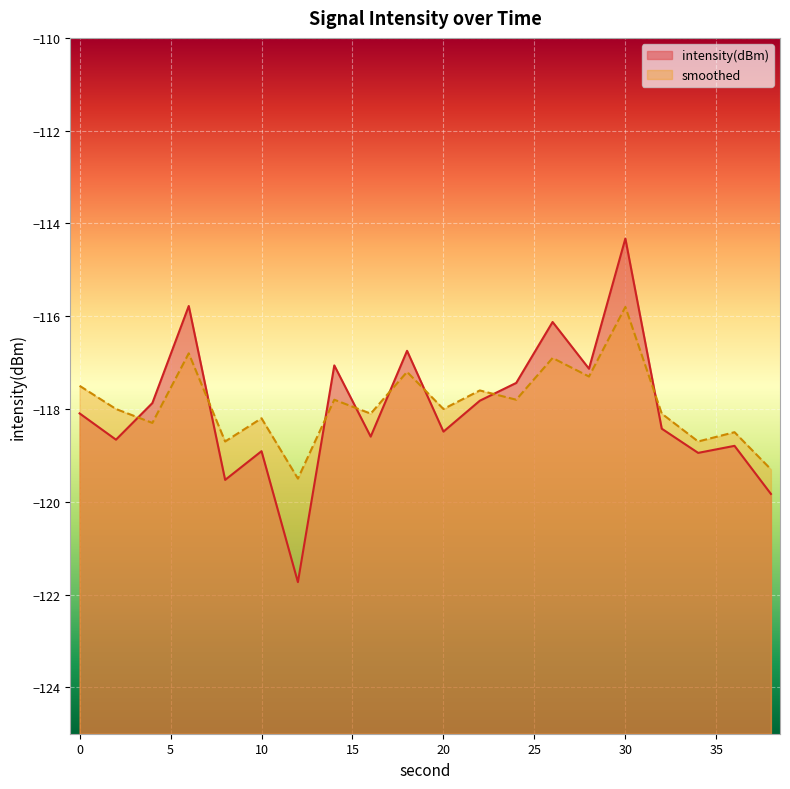

What is the value of the smoothed point at the 16th from the left?

-115.8